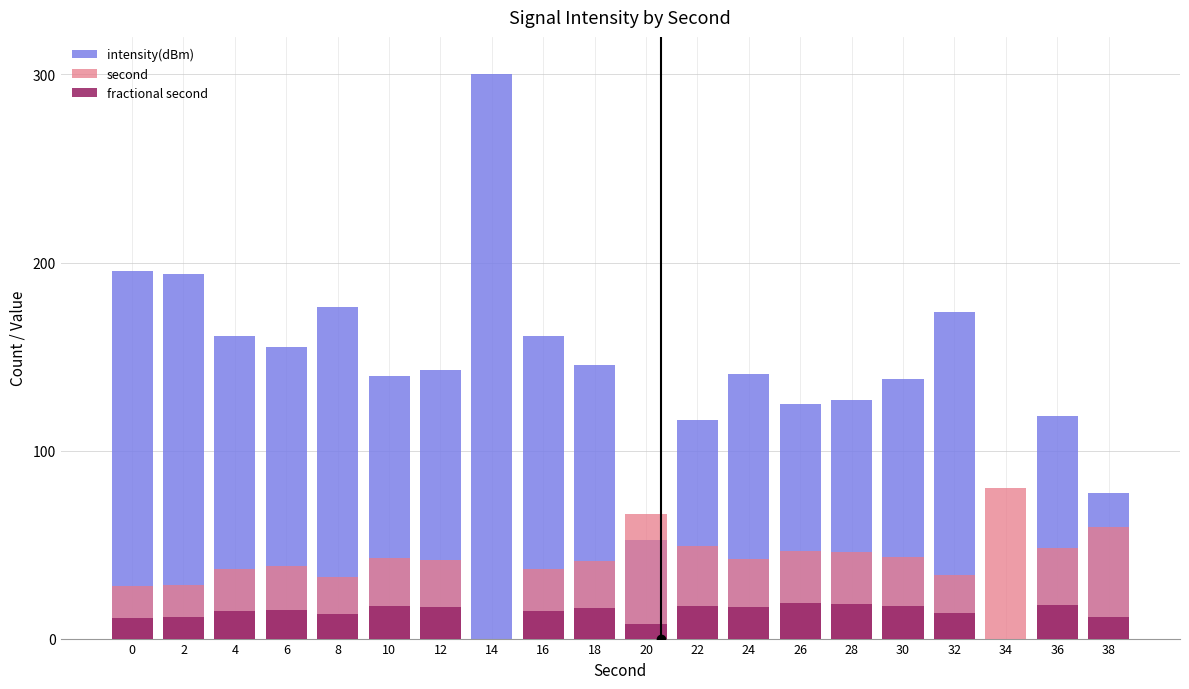

Where does the second series first go above 42?

10